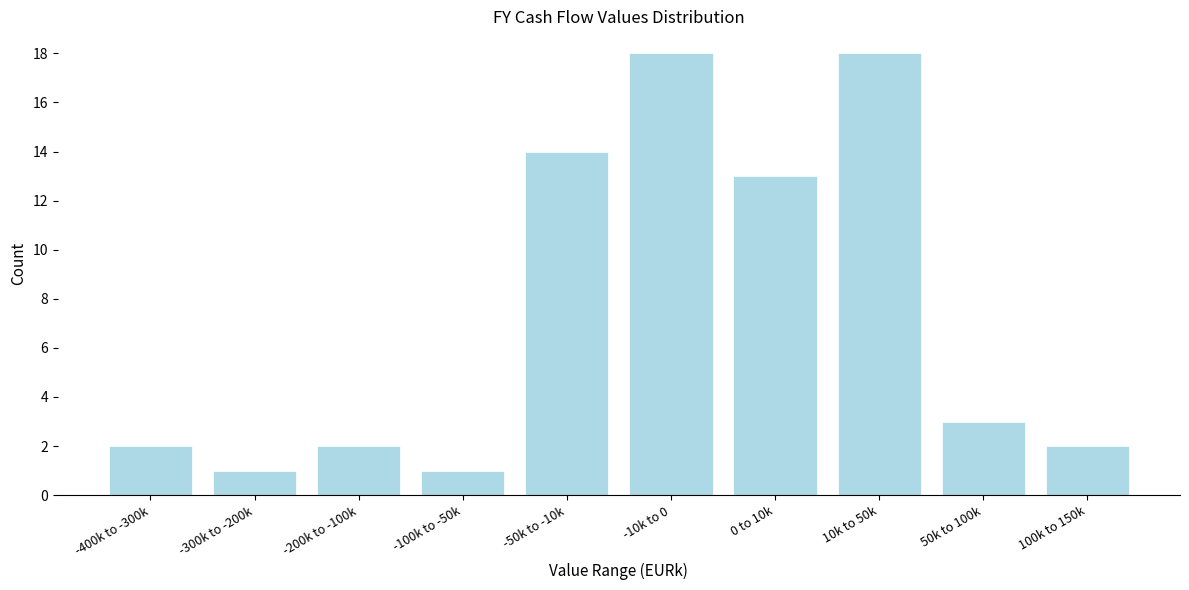

Reading left to right, transcribe all the data shown in this chart.

2	1	2	1	14	18	13	18	3	2